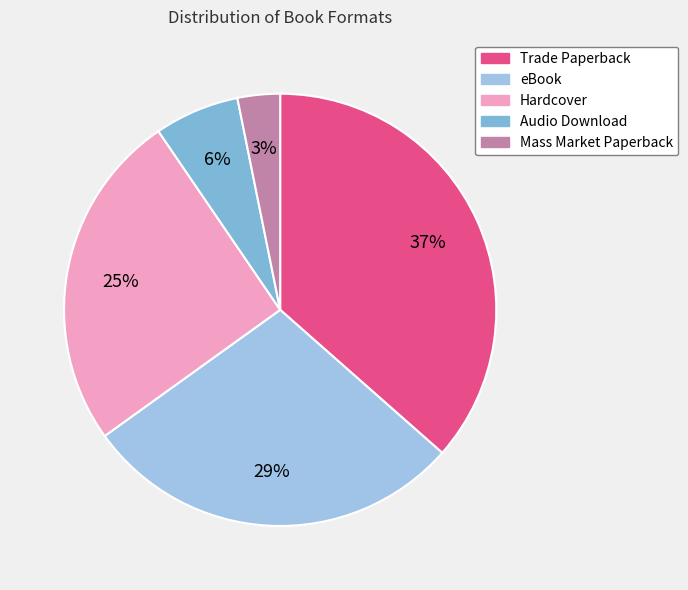

To the nearest percent, what percentage of the pie is Trade Paperback?

37%